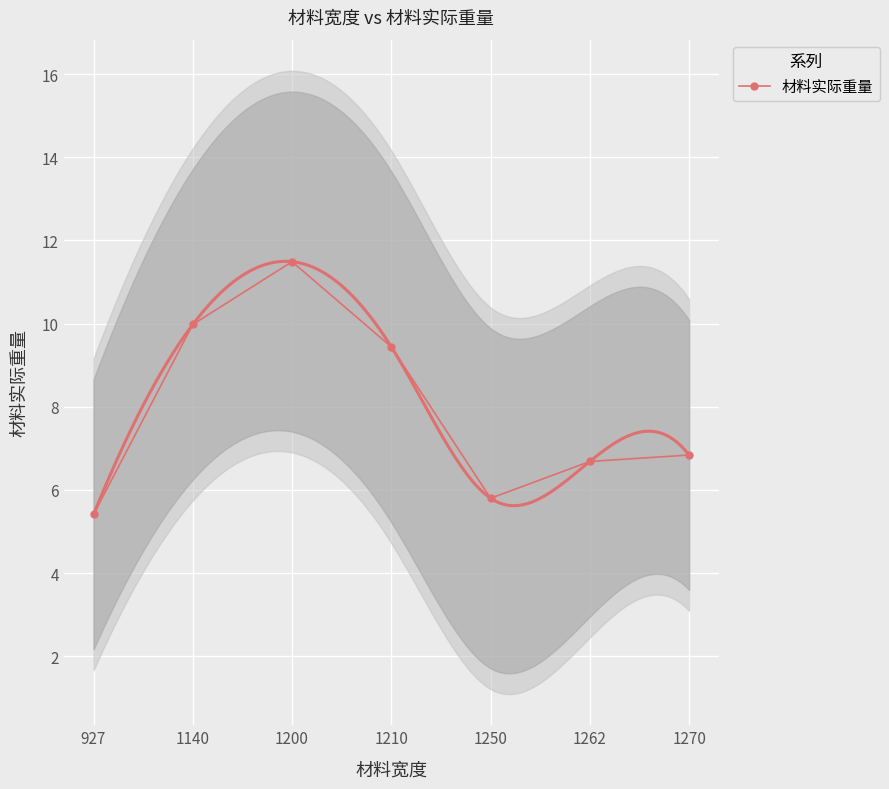

Rank the categories by value from highest to lowest.

1200, 1140, 1210, 1270, 1262, 1250, 927